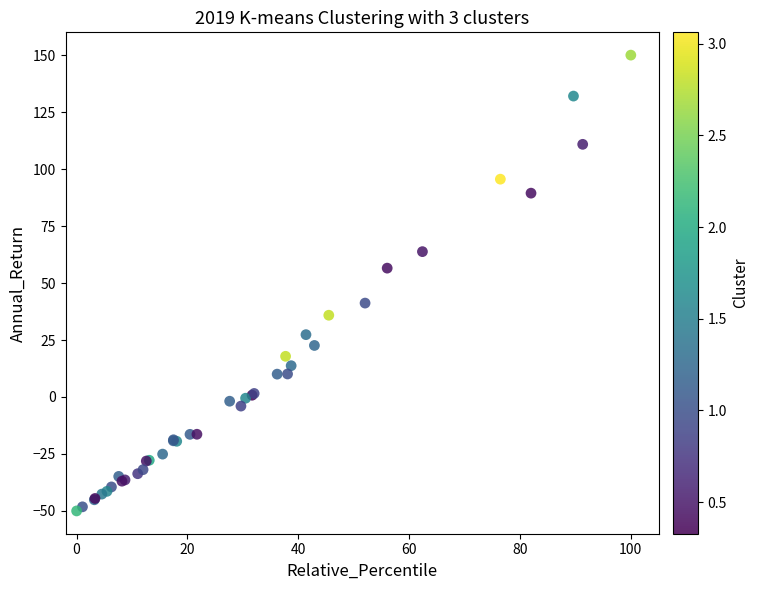

What Y value in the scatter plot is closest to 50?

56.5